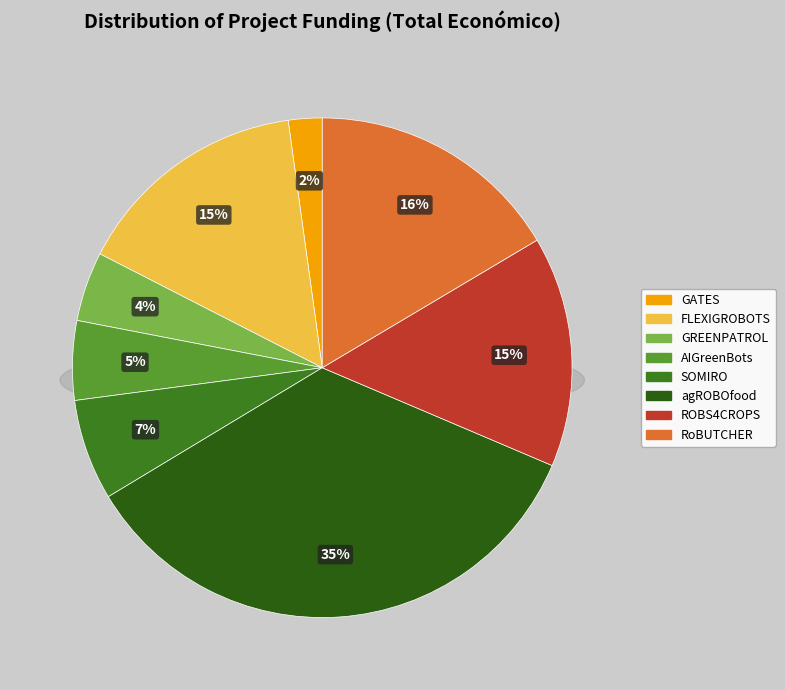

Does FLEXIGROBOTS account for over 50% of the chart?

No